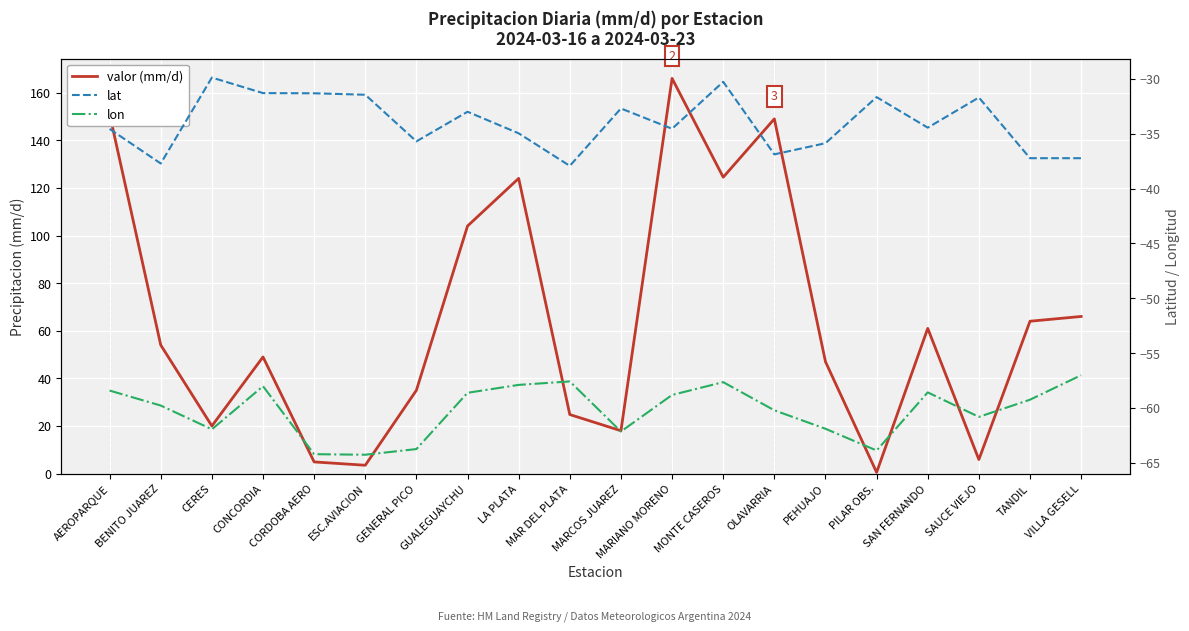

What is the minimum value for lat?

-37.9